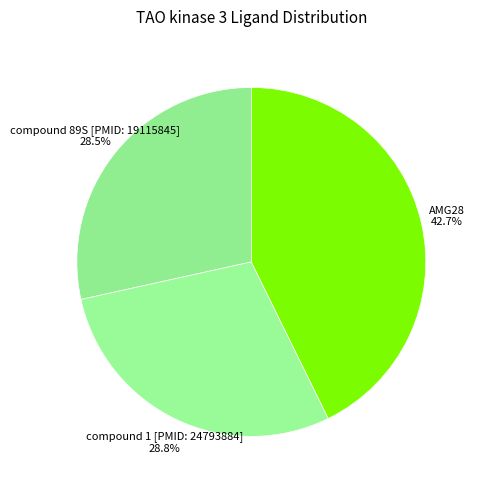

Is there any slice that represents more than half of the pie?

No